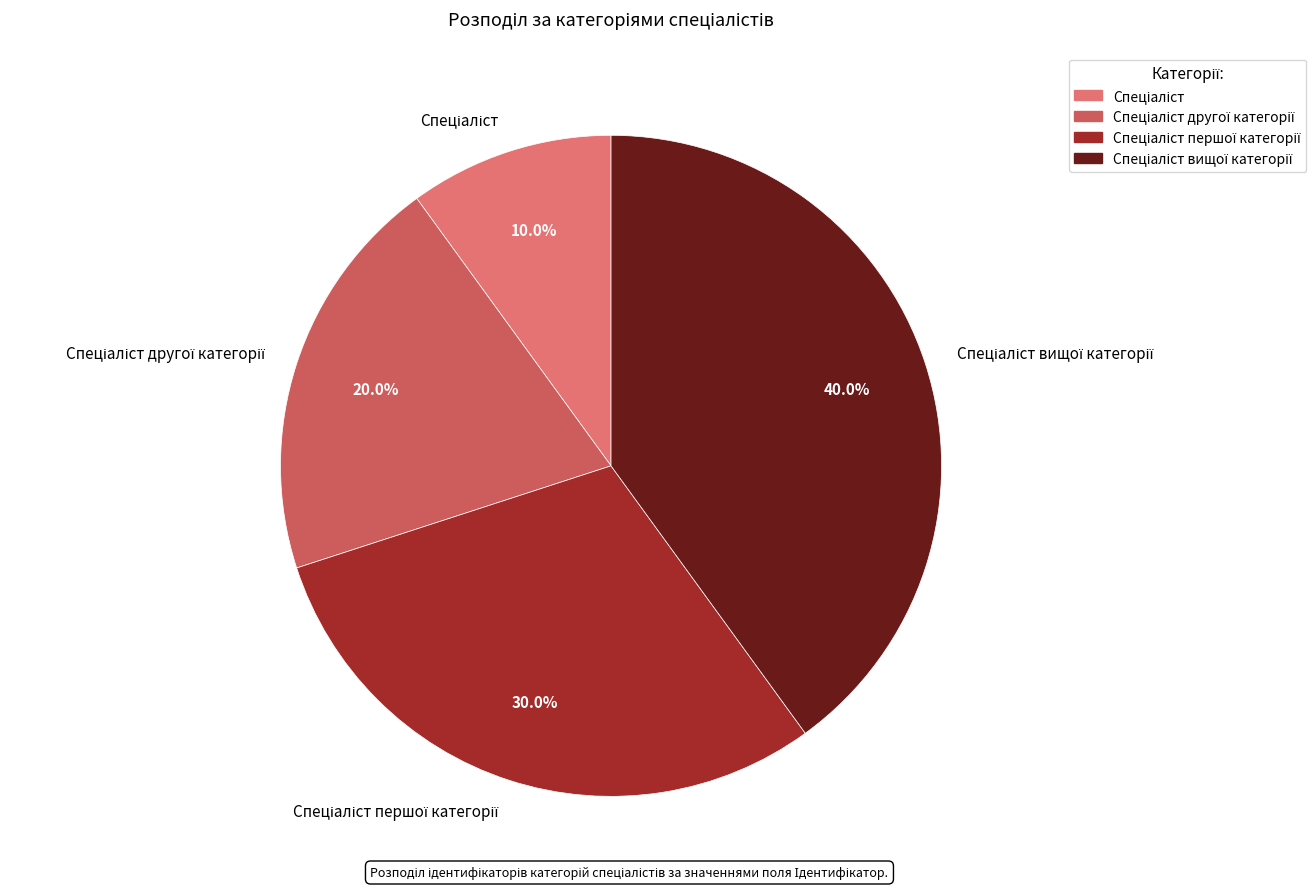

Does any single category account for the majority?

No